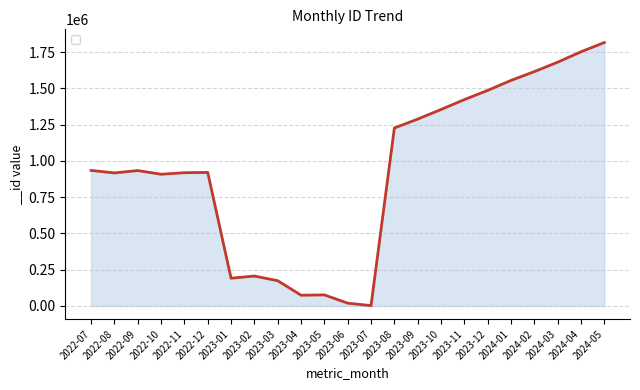

What is the greatest value displayed?

1817274